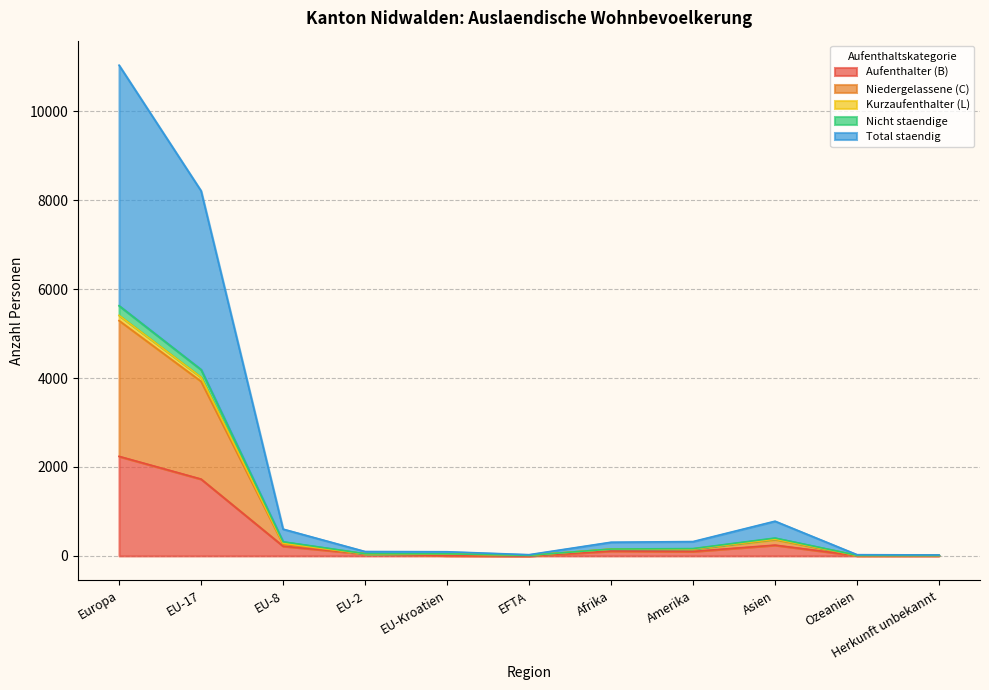

What is the label of the 9th point from the right?

EU-8